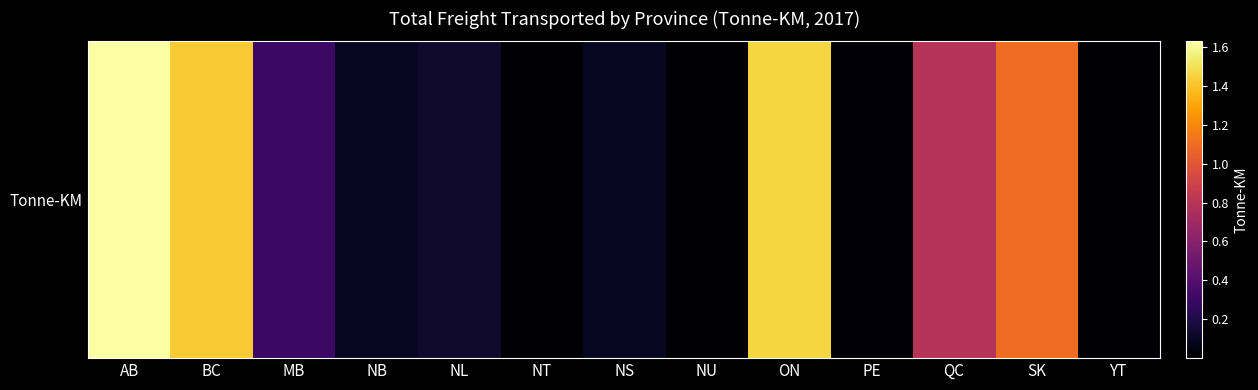

Reading right to left, what are all the values shown in this chart?

5781684	109667275000	78770950200	1364209980	145880753000	35315407	9760266700	244444647	13185834800	10040462800	30240550200	142651757000	162917737000